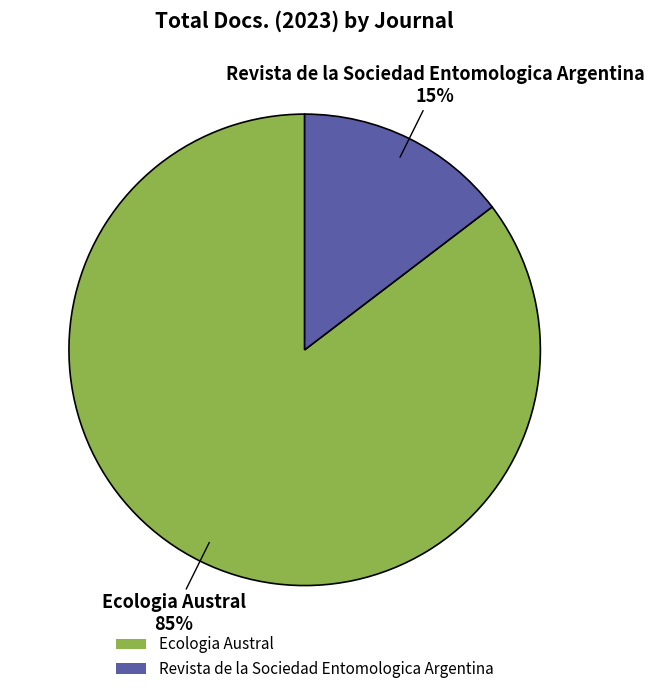

What percentage is the Revista de la Sociedad Entomologica Argentina slice, to the nearest percent?

15%